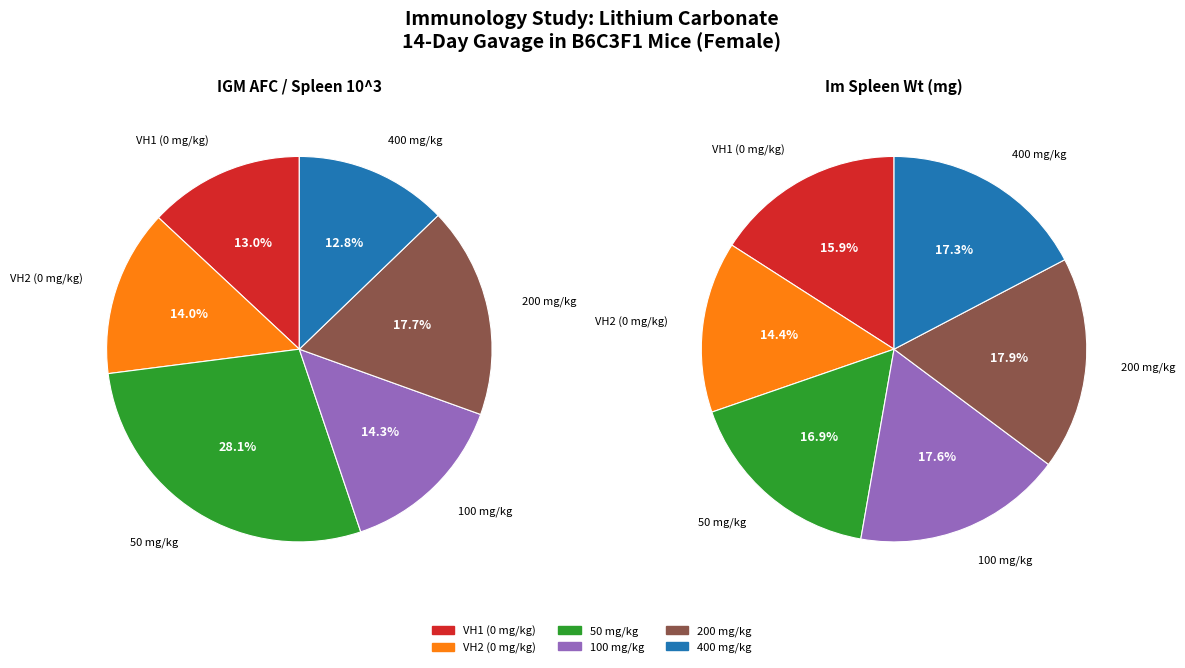

What percentage is the 50 mg/kg slice, to the nearest percent?

28%